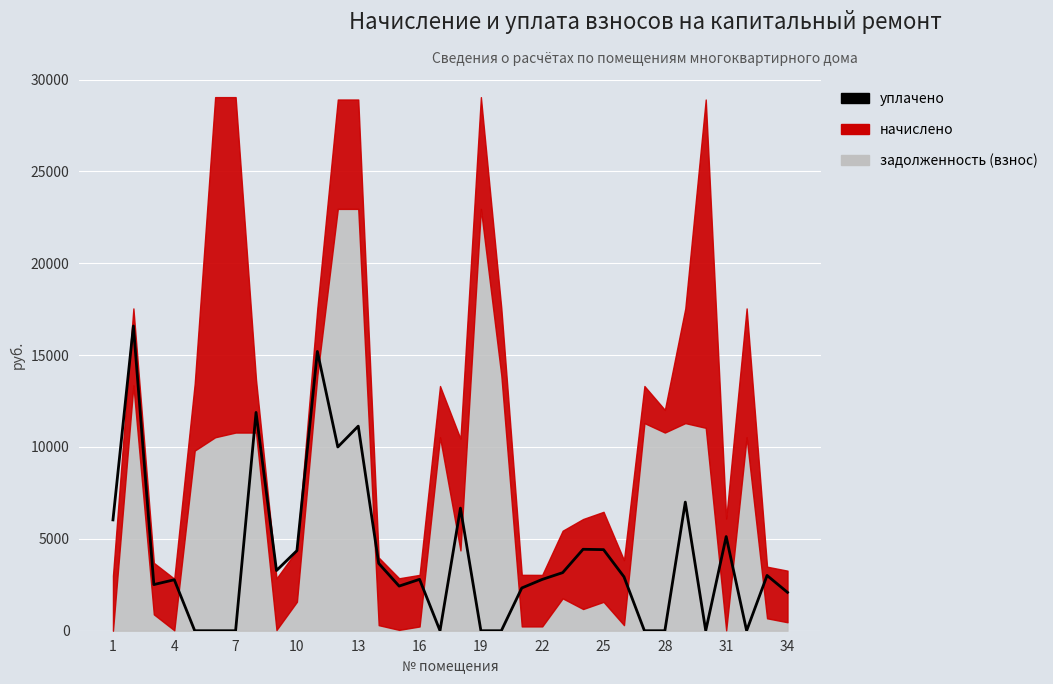

What is the difference between the values at 28 and 31?

7000.0